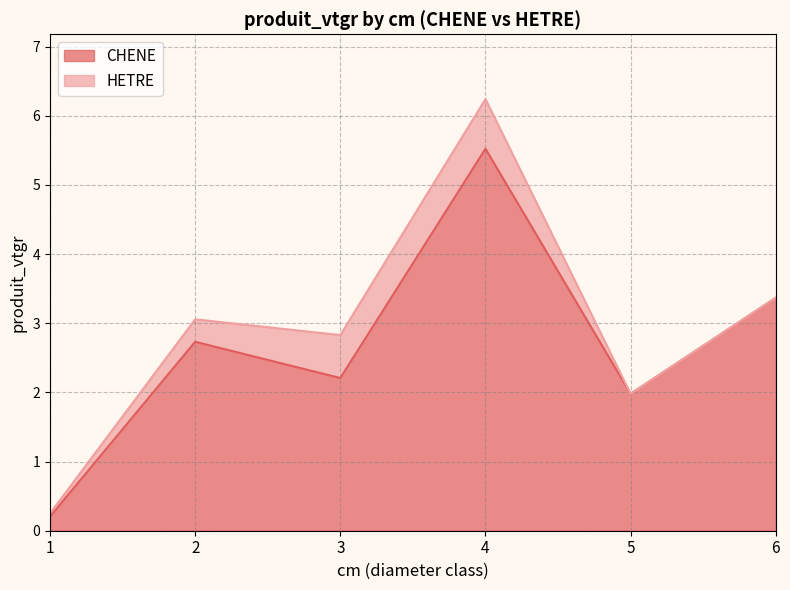

What is the sum of all values?

16.0